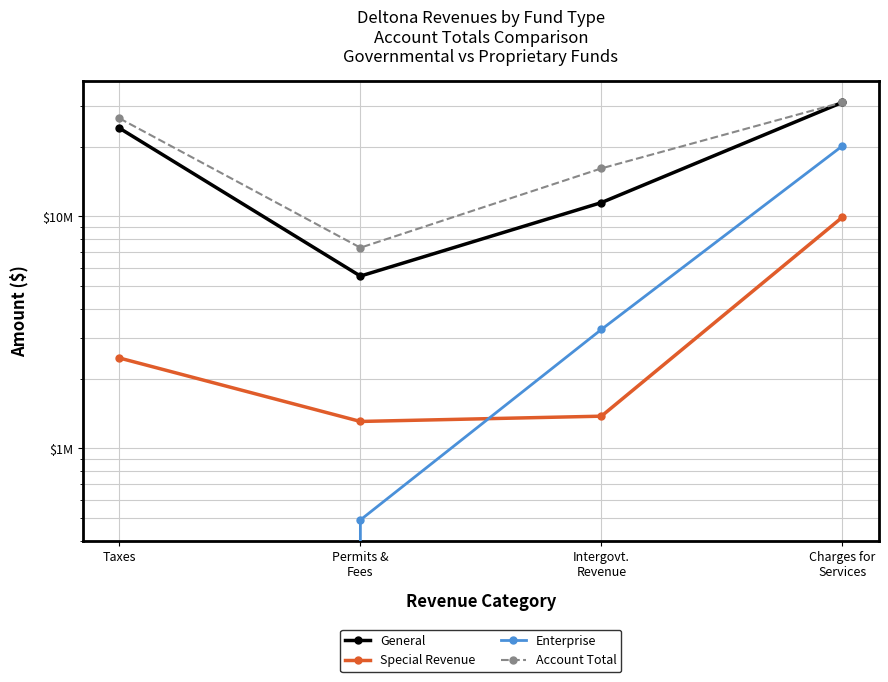

What is the difference between the Account Total values at Intergovt.
Revenue and Charges for
Services?

14903530